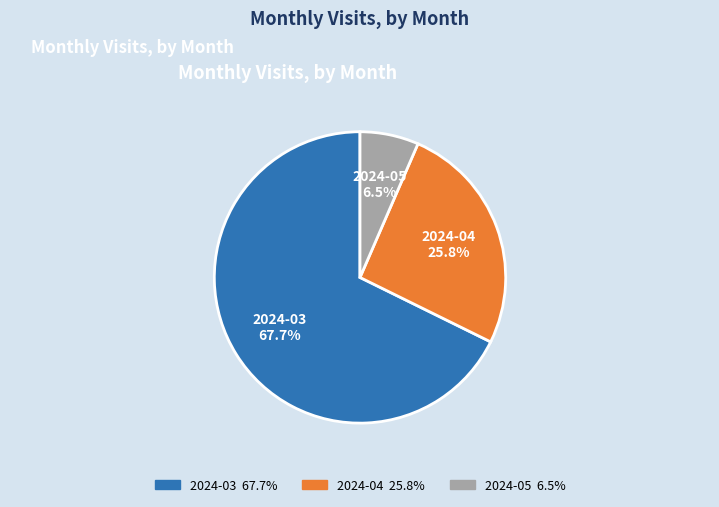

Which slice is the smallest?

2024-05